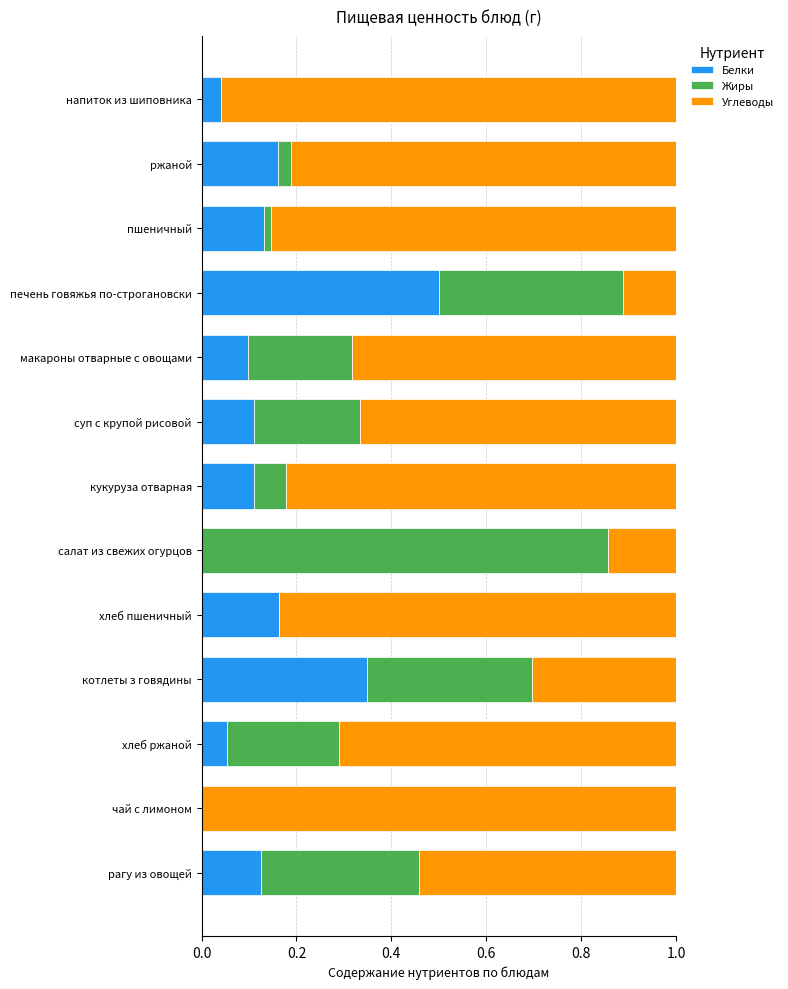

Which category has the highest value in the Белки series?

печень говяжья по-строгановски